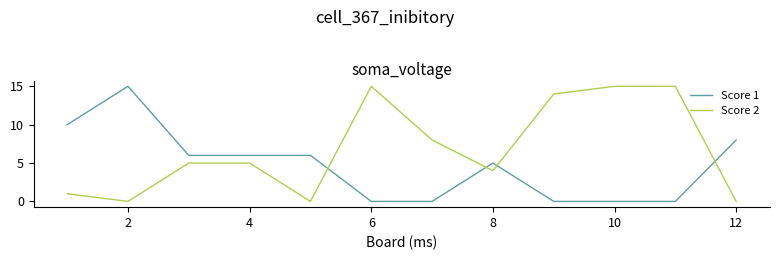

Which series has the largest total across all categories?

Score 2